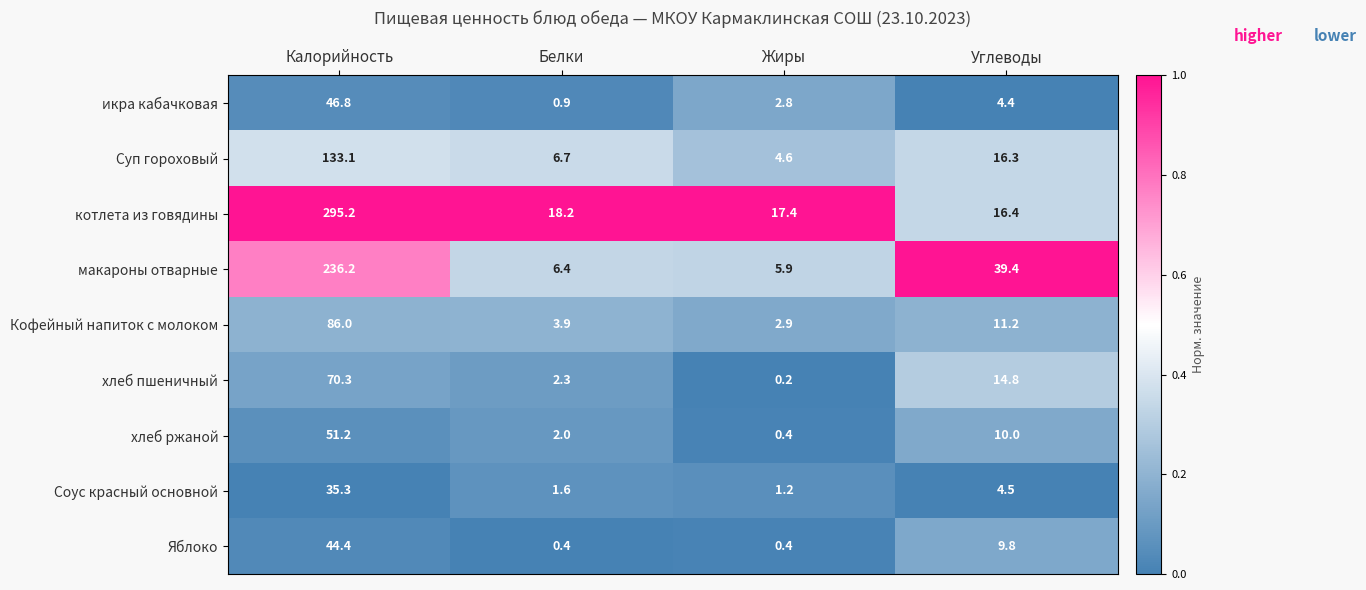

What is the difference between the second highest and second lowest values in the Суп гороховый series?

9.6